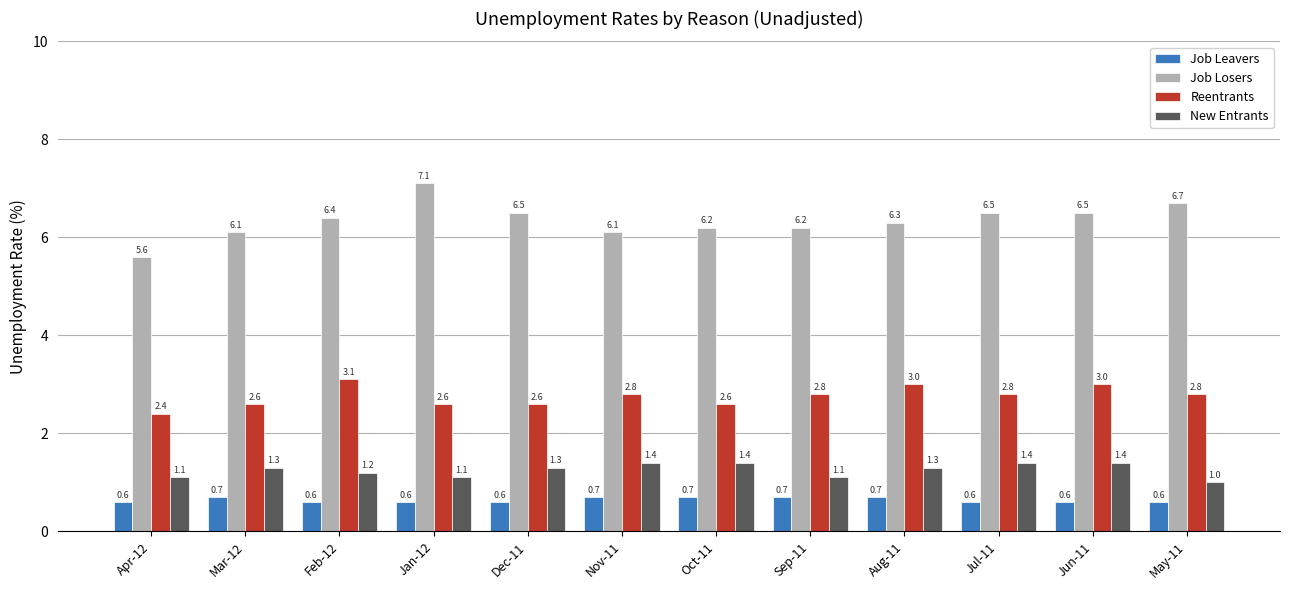

Which series has the largest range (max minus min)?

Job Losers